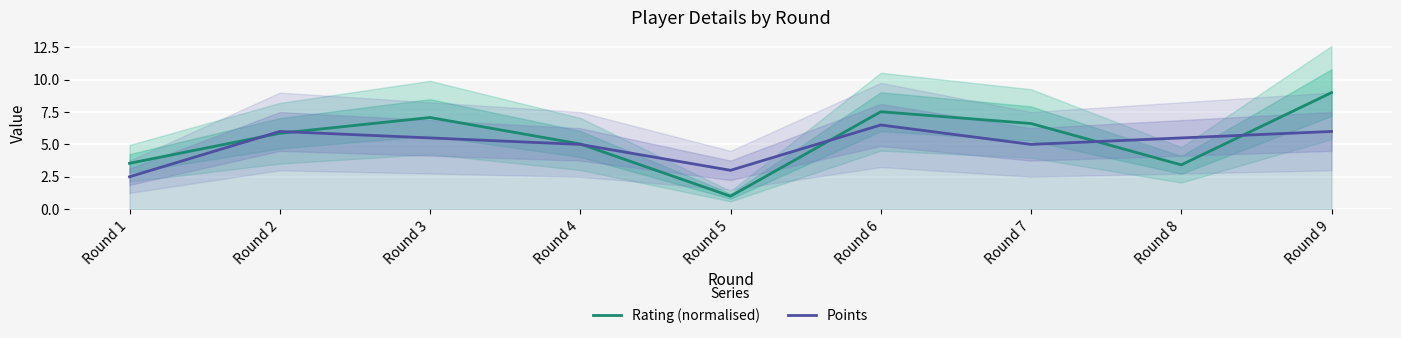

Rank the series at Round 4 from lowest to highest value.

Points, Rating (normalised)